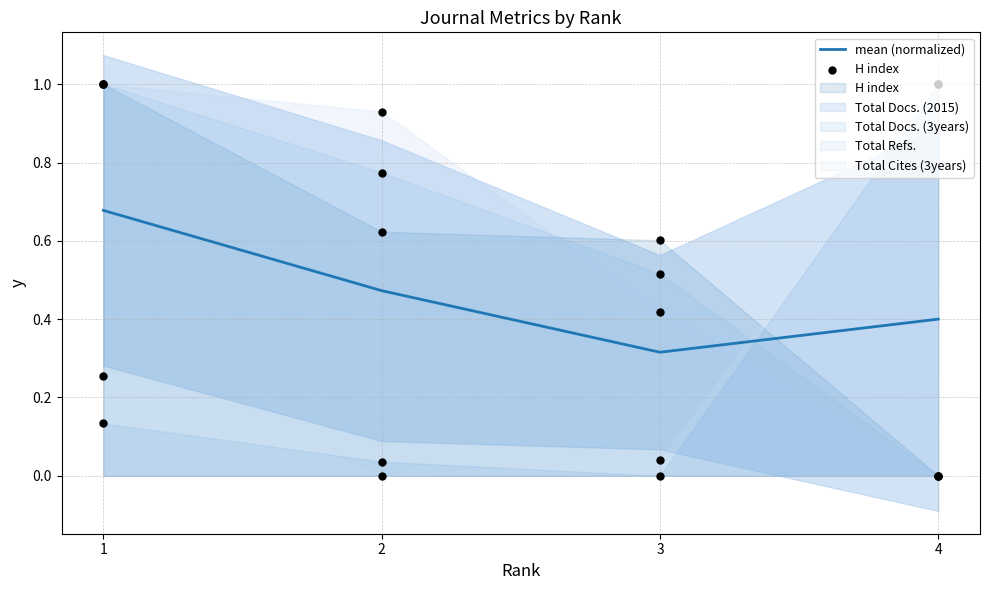

Which series reaches the minimum Y coordinate?

H index